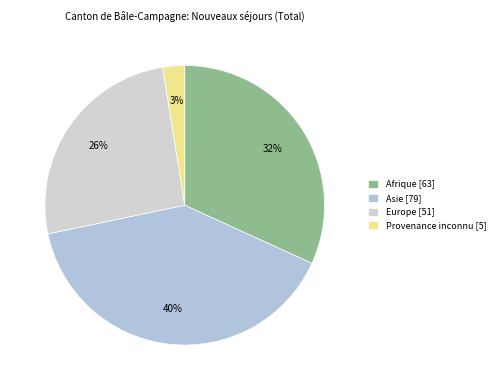

Rank the categories by value from highest to lowest.

Asie [79], Afrique [63], Europe [51], Provenance inconnu [5]